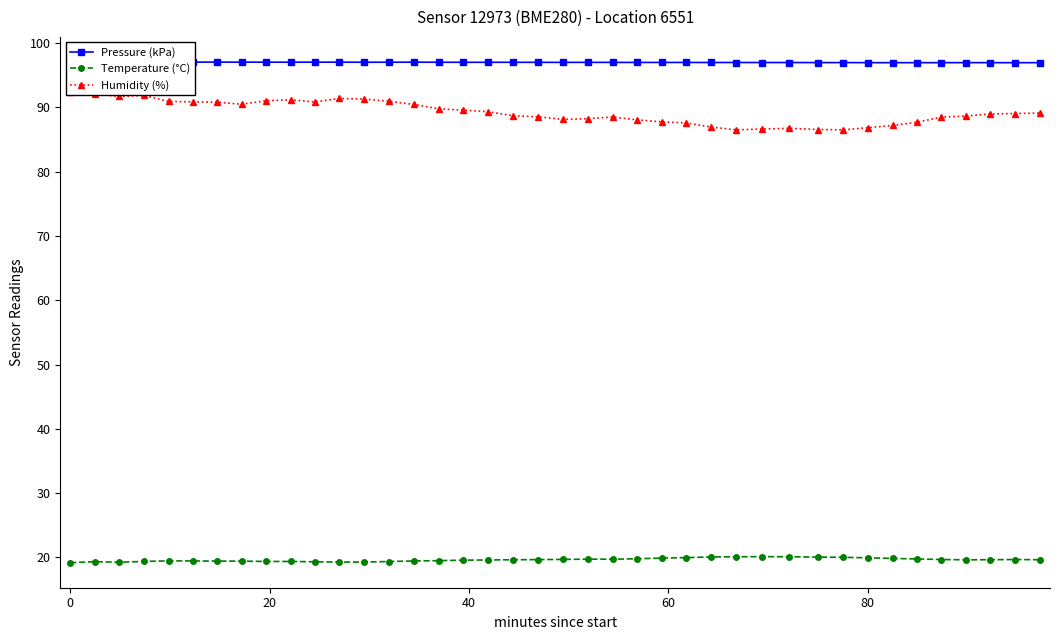

True or false: Temperature (°C) has more than 1 interior local peaks.

True